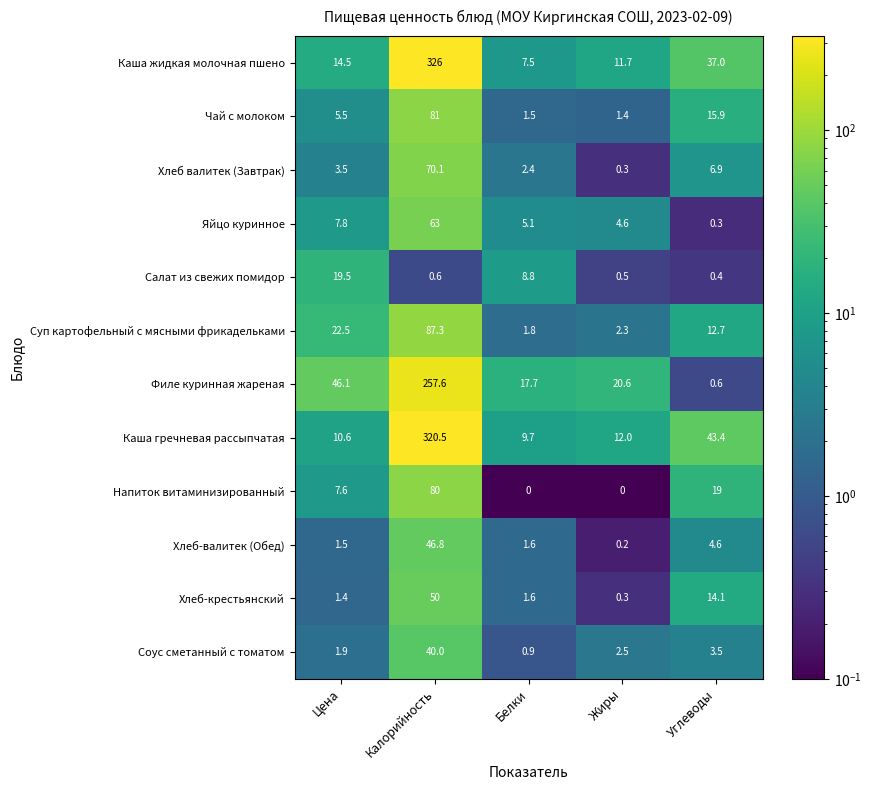

What is the sum of the Филе куринная жареная values at Цена and Калорийность?

303.7